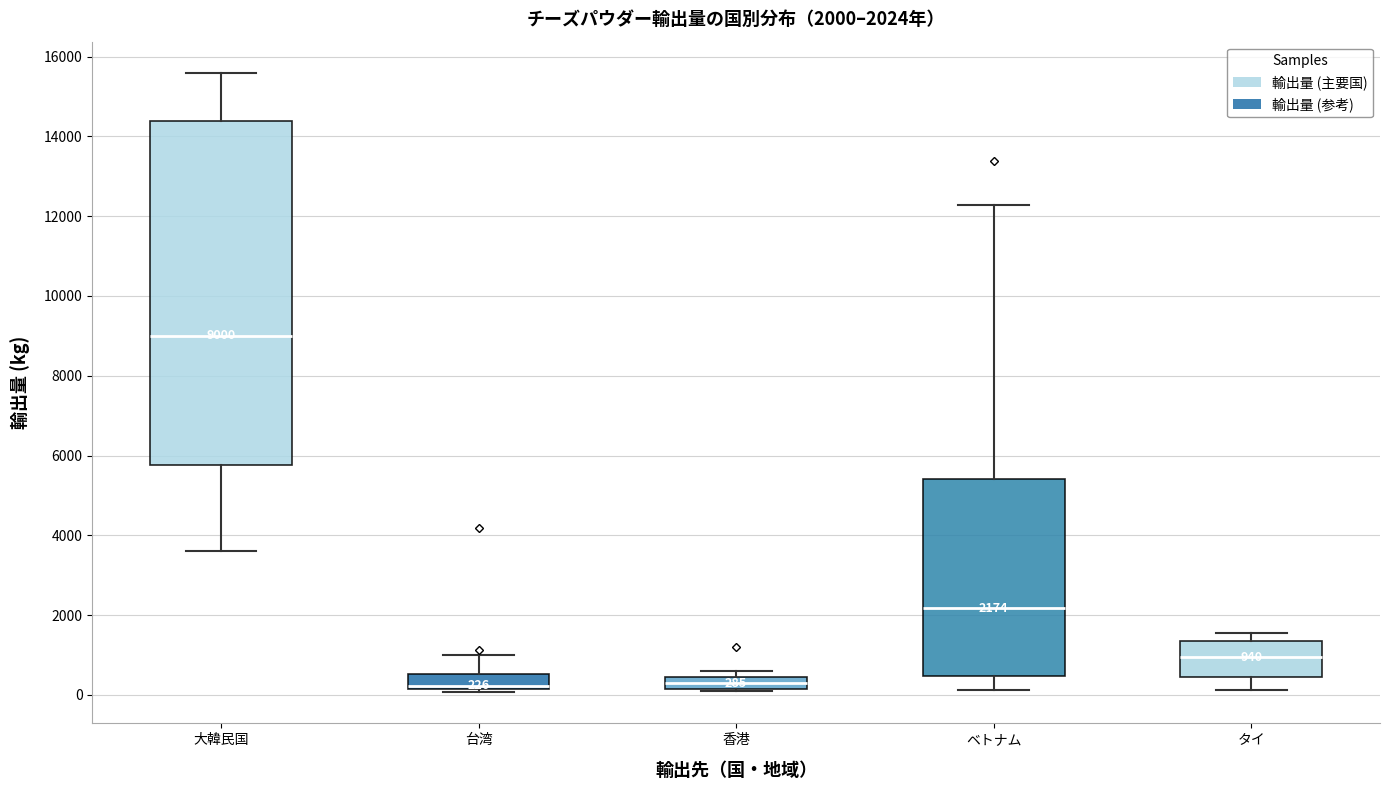

Which box is the tallest, from its lower edge to its upper edge?

大韓民国